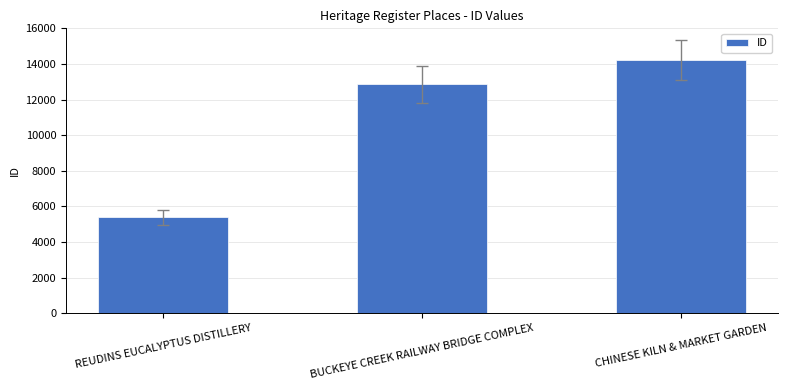

List the labels in order of value, smallest first.

REUDINS EUCALYPTUS DISTILLERY, BUCKEYE CREEK RAILWAY BRIDGE COMPLEX, CHINESE KILN & MARKET GARDEN